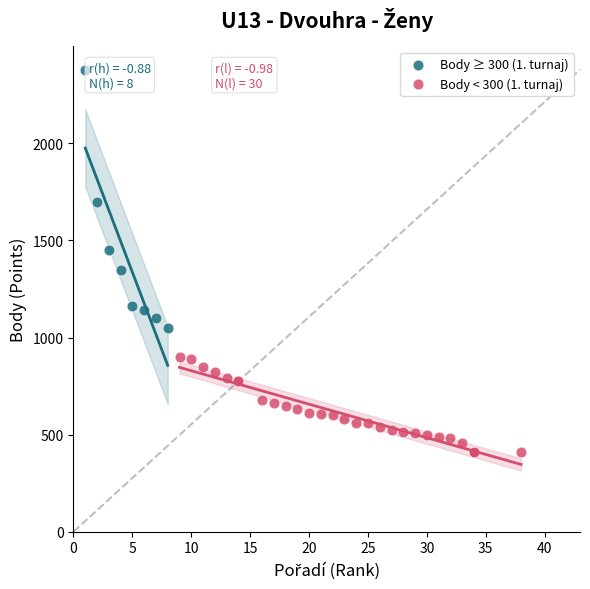

Which series reaches the maximum Y coordinate?

Body ≥ 300 (1. turnaj)